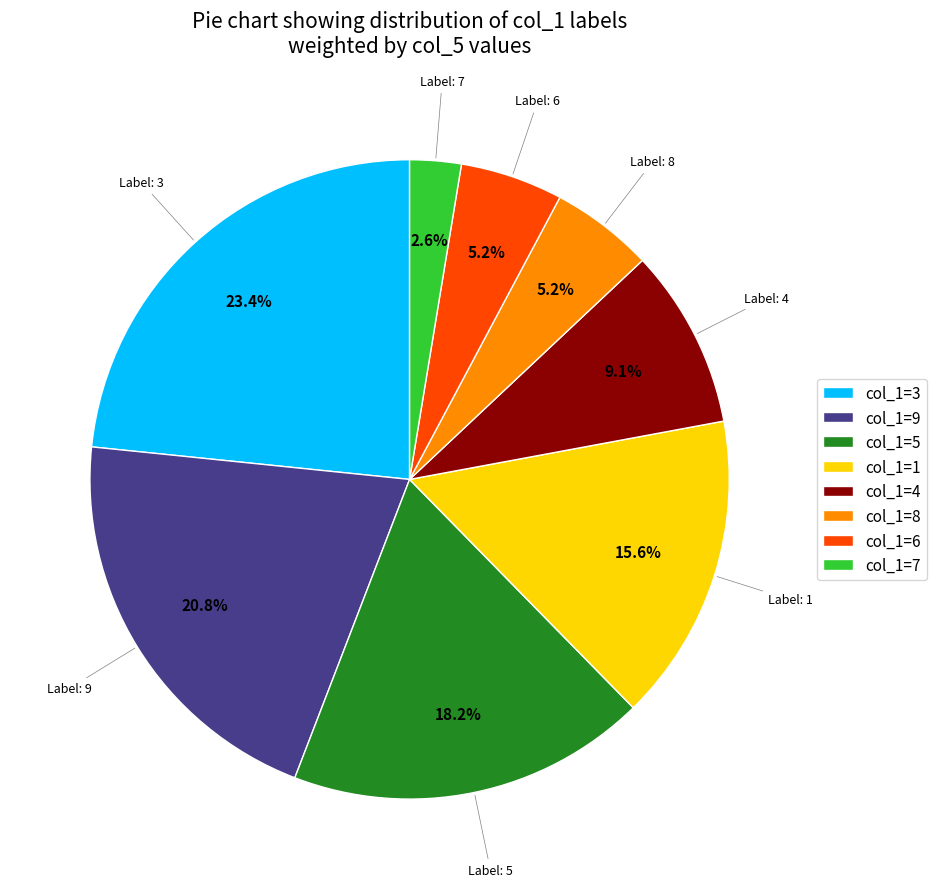

Which has a higher value, col_1=6 or col_1=9?

col_1=9